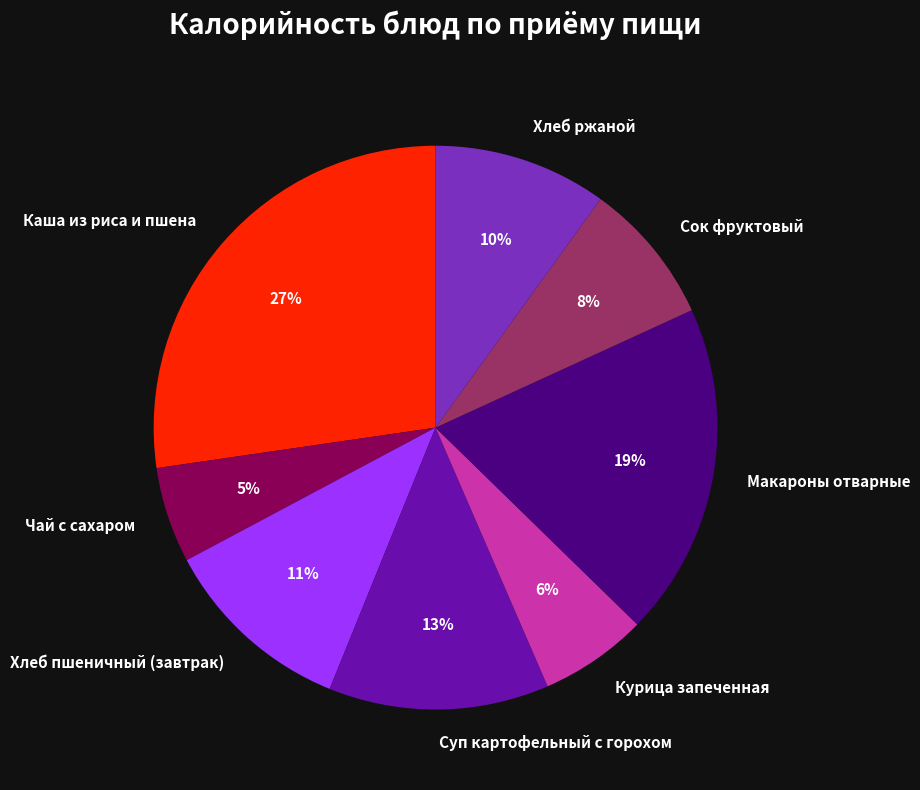

To the nearest percent, what portion does Каша из риса и пшена represent?

27%